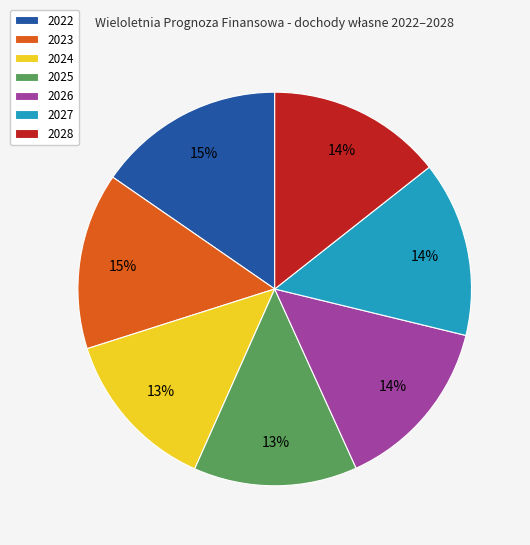

True or false: 2022 accounts for 15% of the total.

True